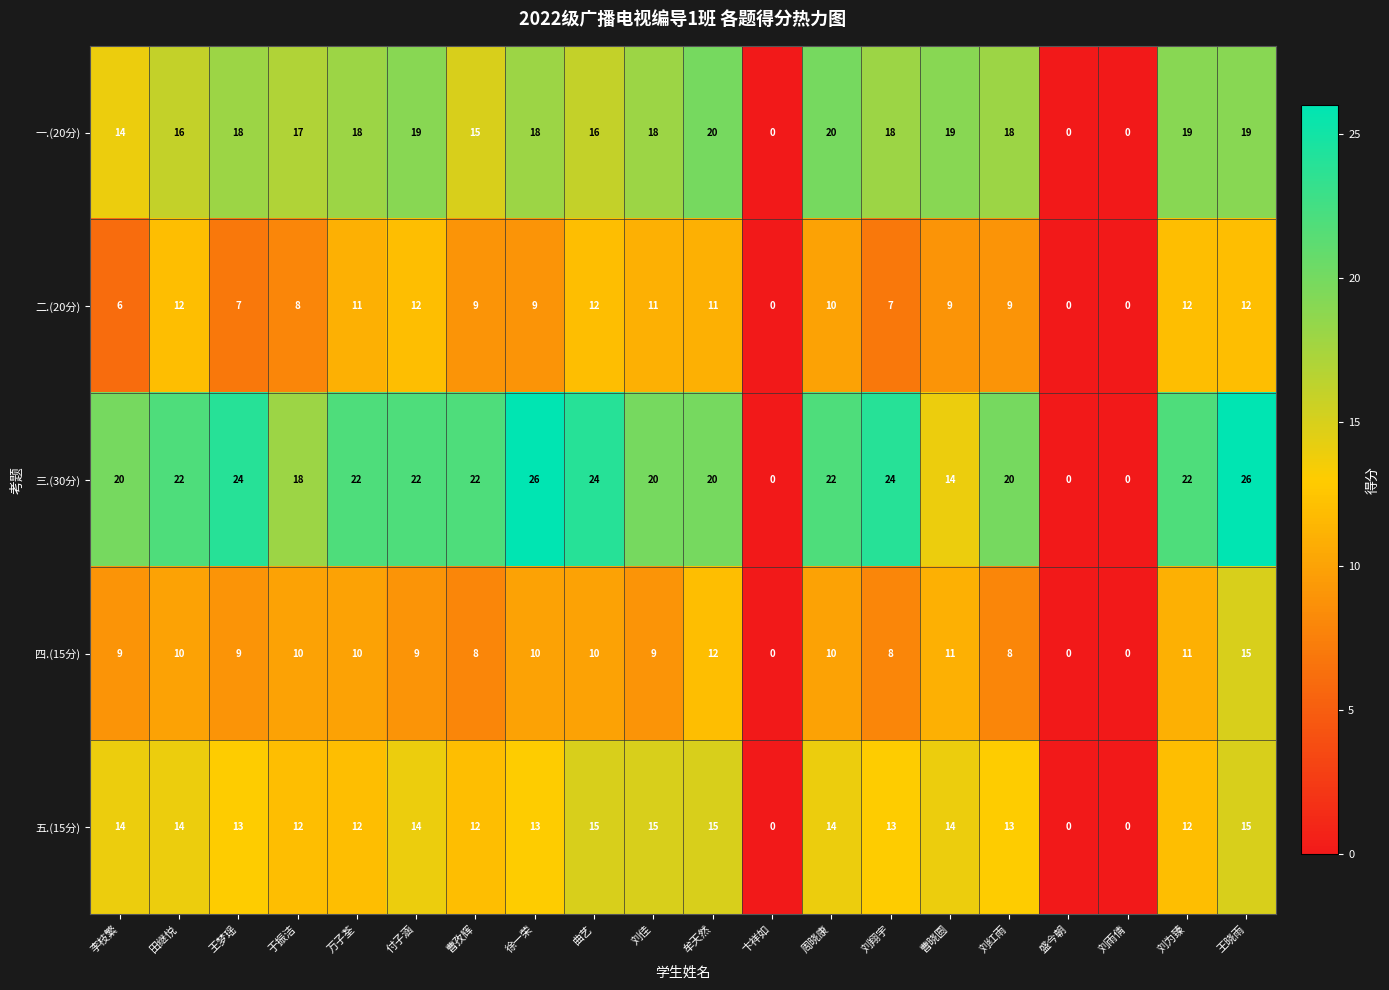

How many series are shown in this chart?

5